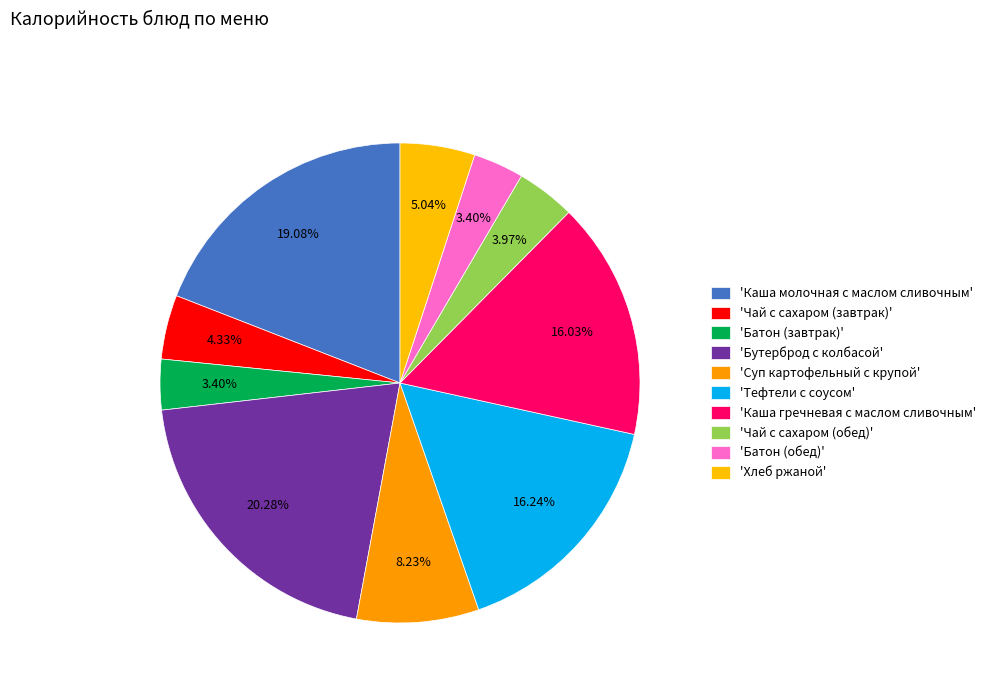

How many slices are in this pie chart?

10